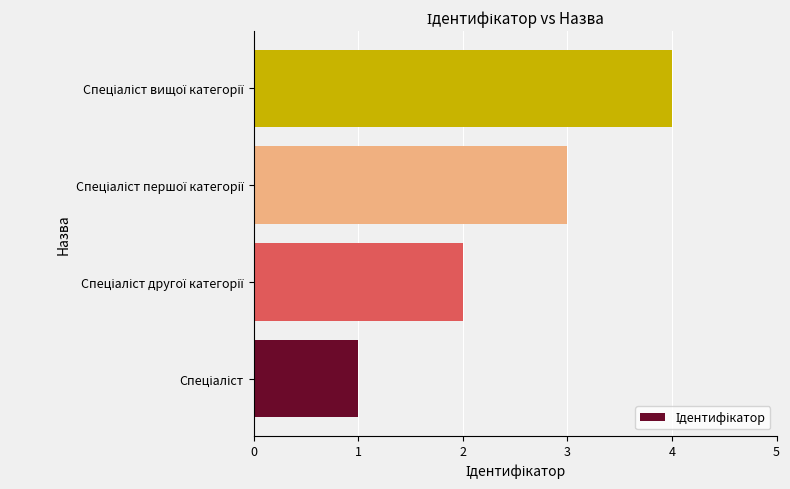

What is the maximum value shown in the chart?

4